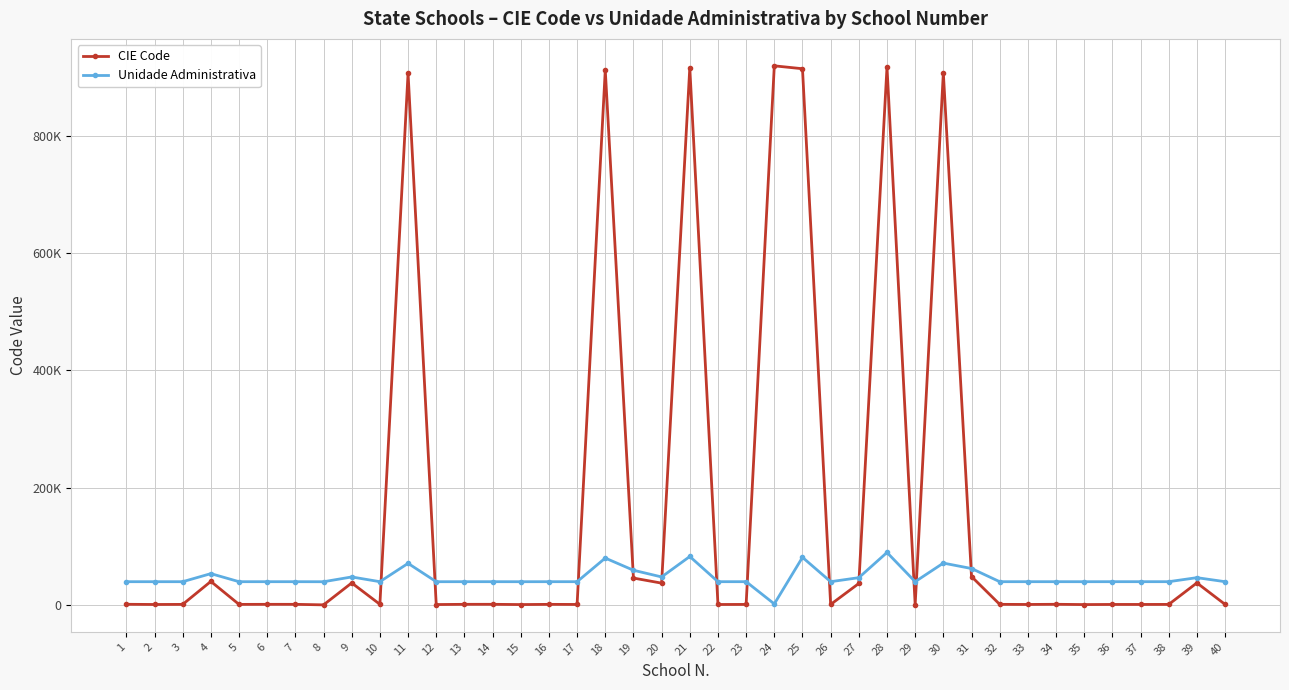

What is the sum of all Unidade Administrativa values?

1878840